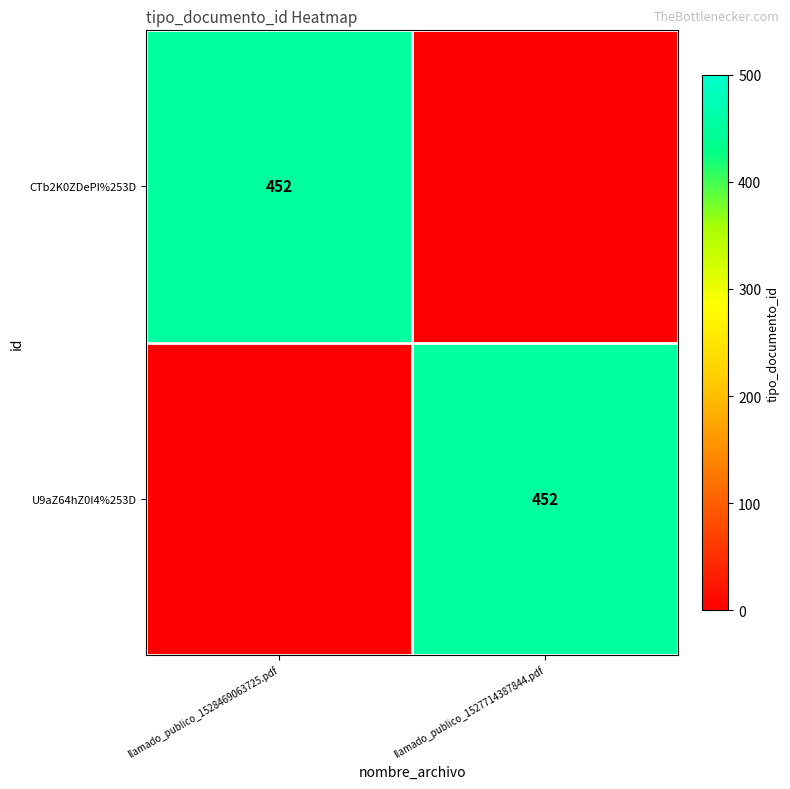

Is it true that U9aZ64hZ0I4%253D equals 596 at llamado_publico_1527714387844.pdf?

False